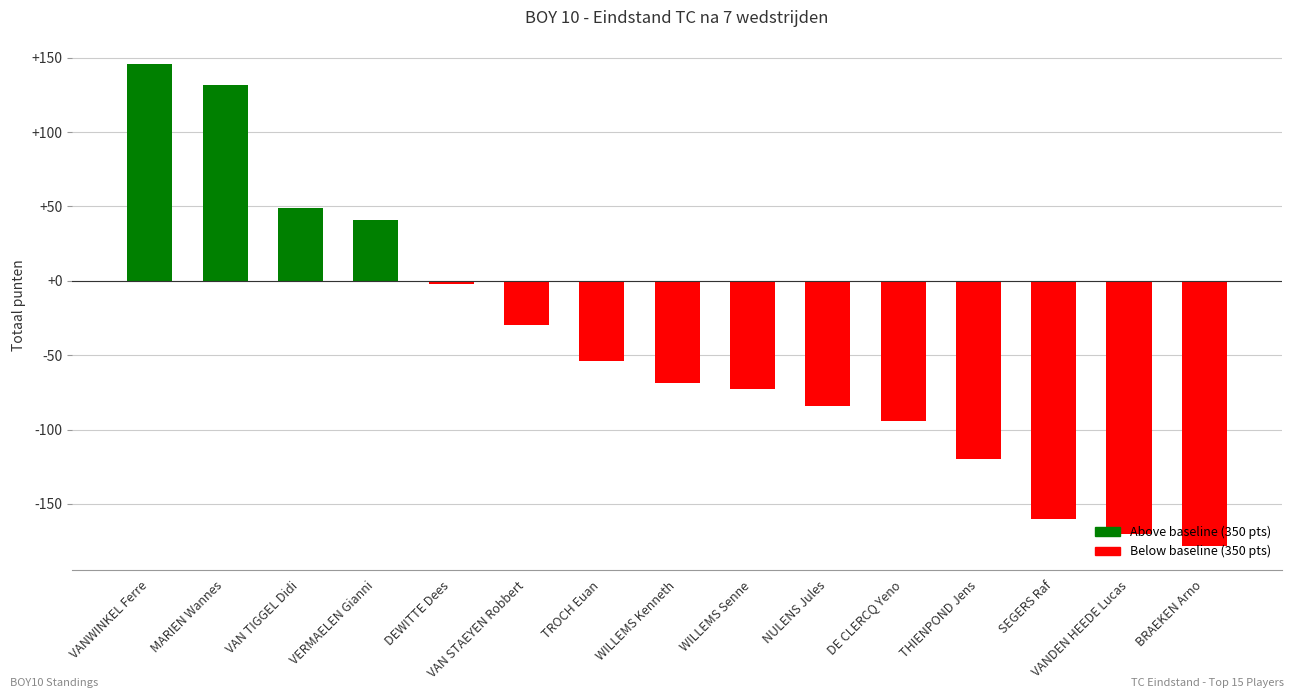

The chart shows a value of -120 at THIENPOND Jens. True or false?

True